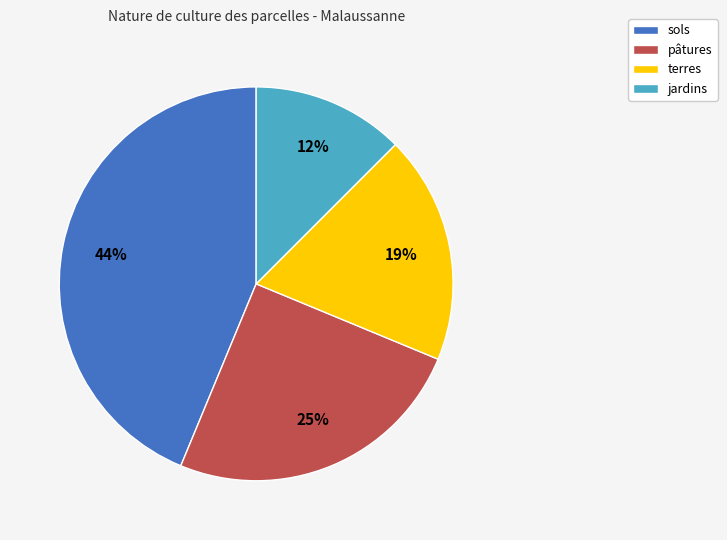

To the nearest percent, what percentage of the pie is sols?

44%